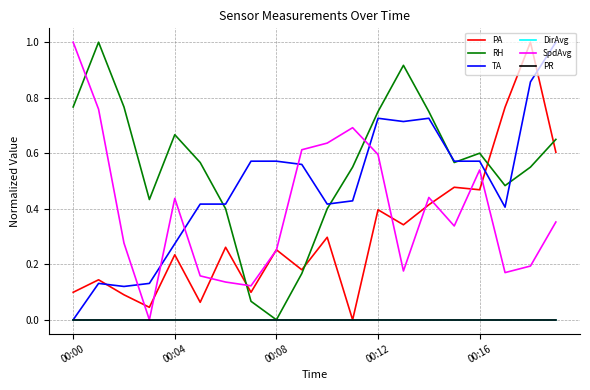

At which label does RH reach its minimum?

00:08